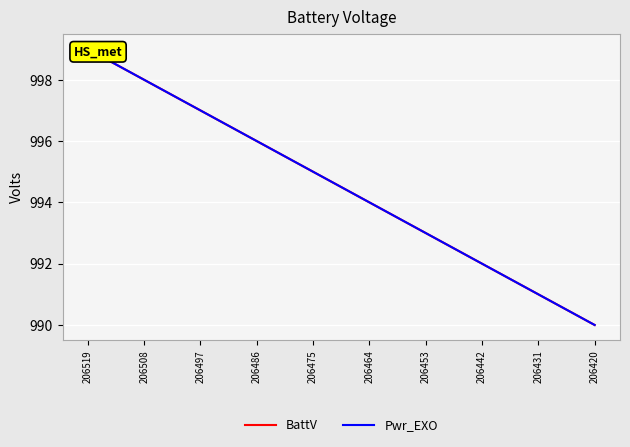

True or false: BattV has more than 0 points higher than both neighbors.

False